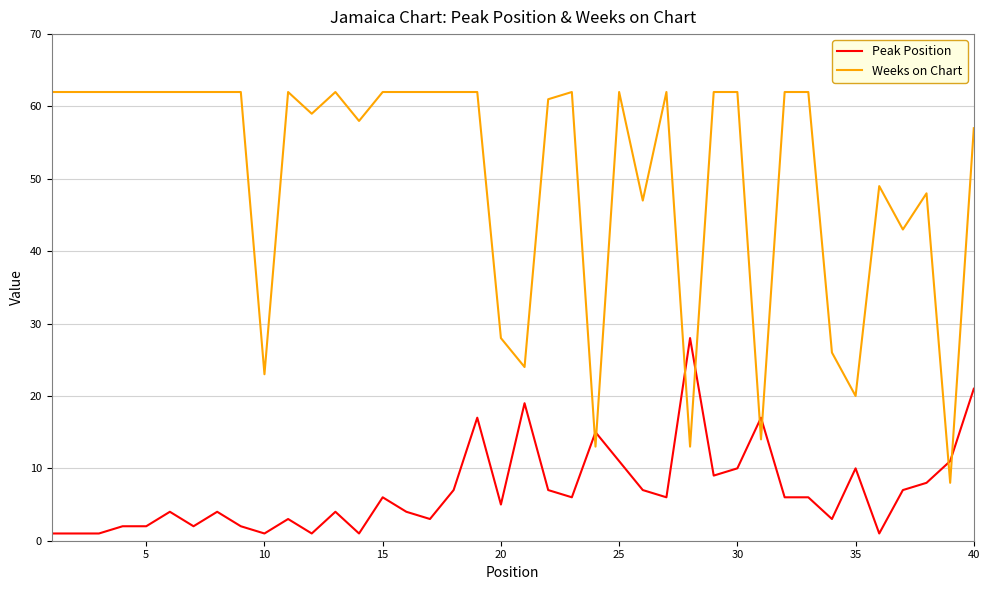

What is the maximum value shown in the chart?

62